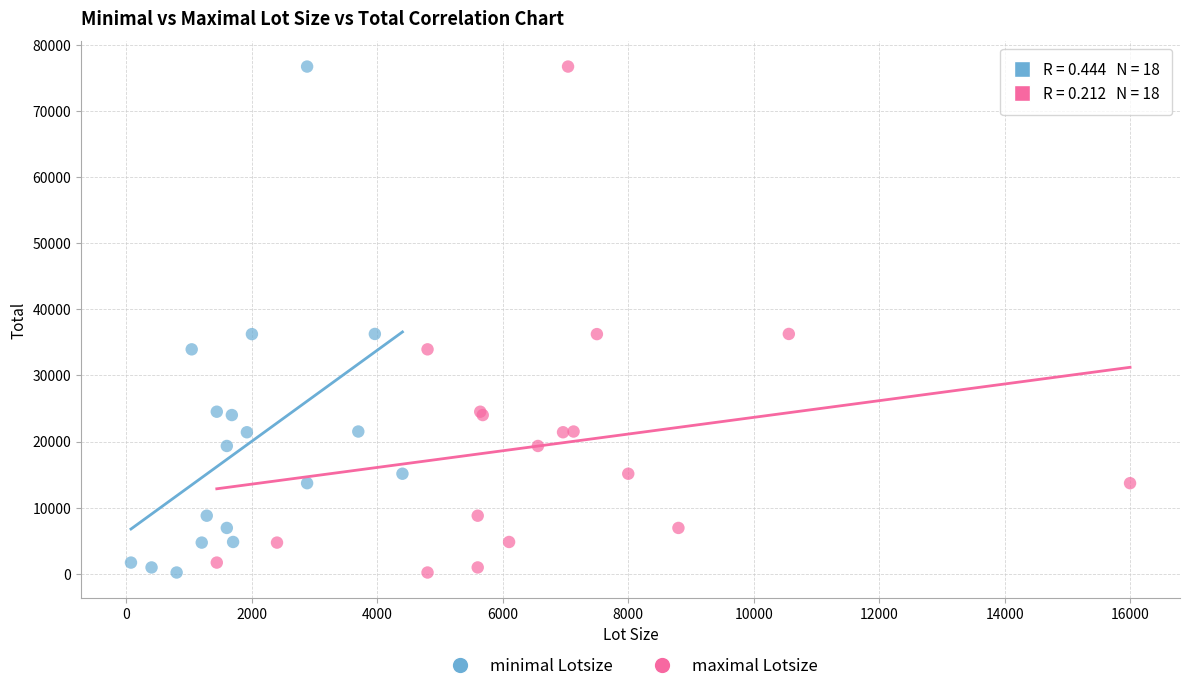

What are all the series names shown in the legend?

minimal Lotsize, maximal Lotsize